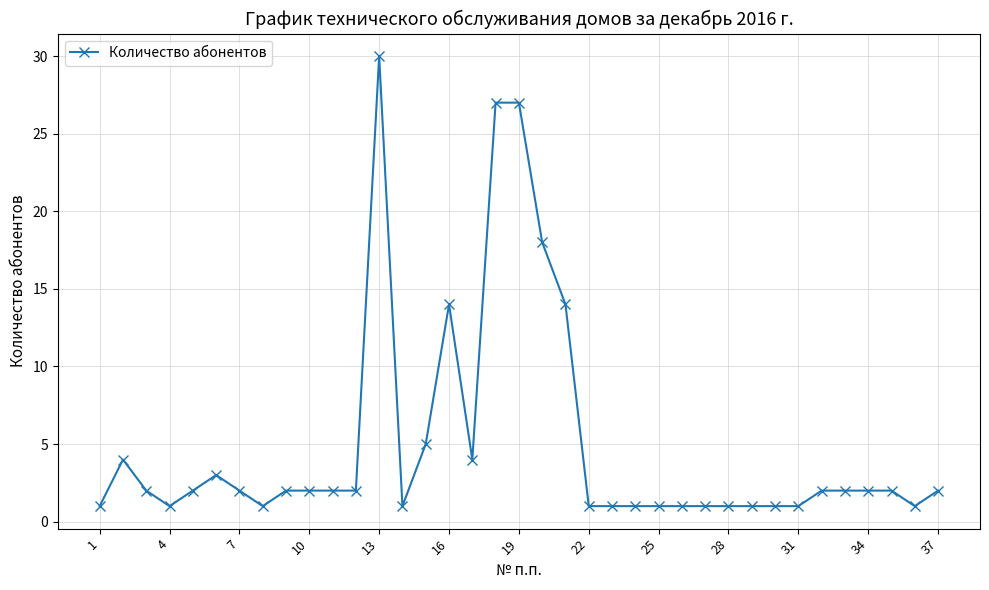

True or false: the data has more than 0 interior local peaks.

True